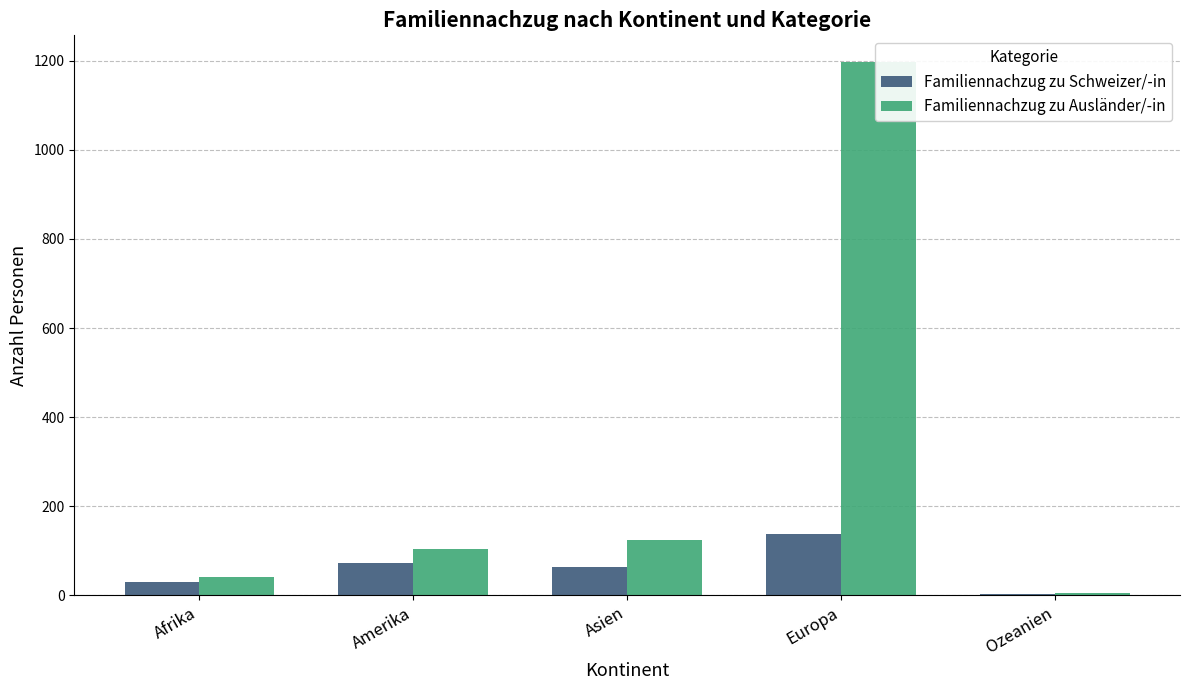

What is the label of the 5th bar from the right?

Afrika